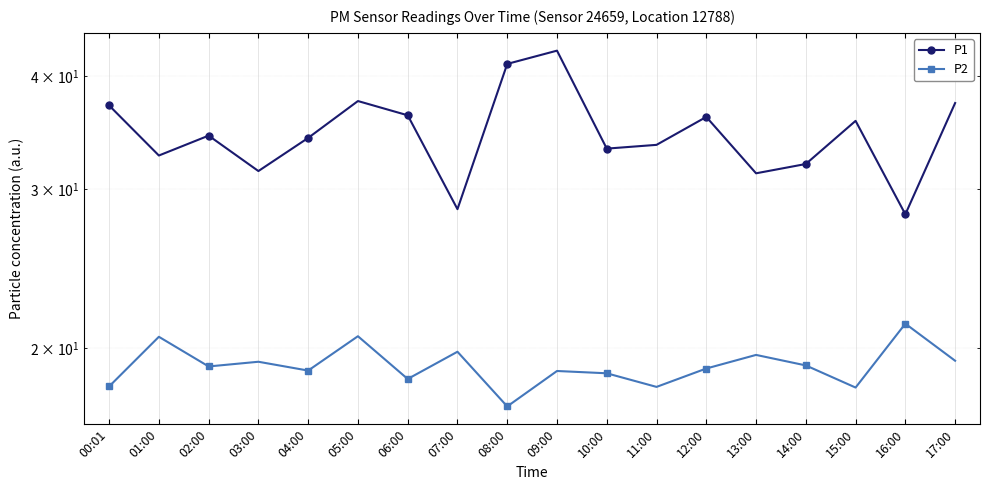

Which series changed the most between 03:00 and 13:00?

P2